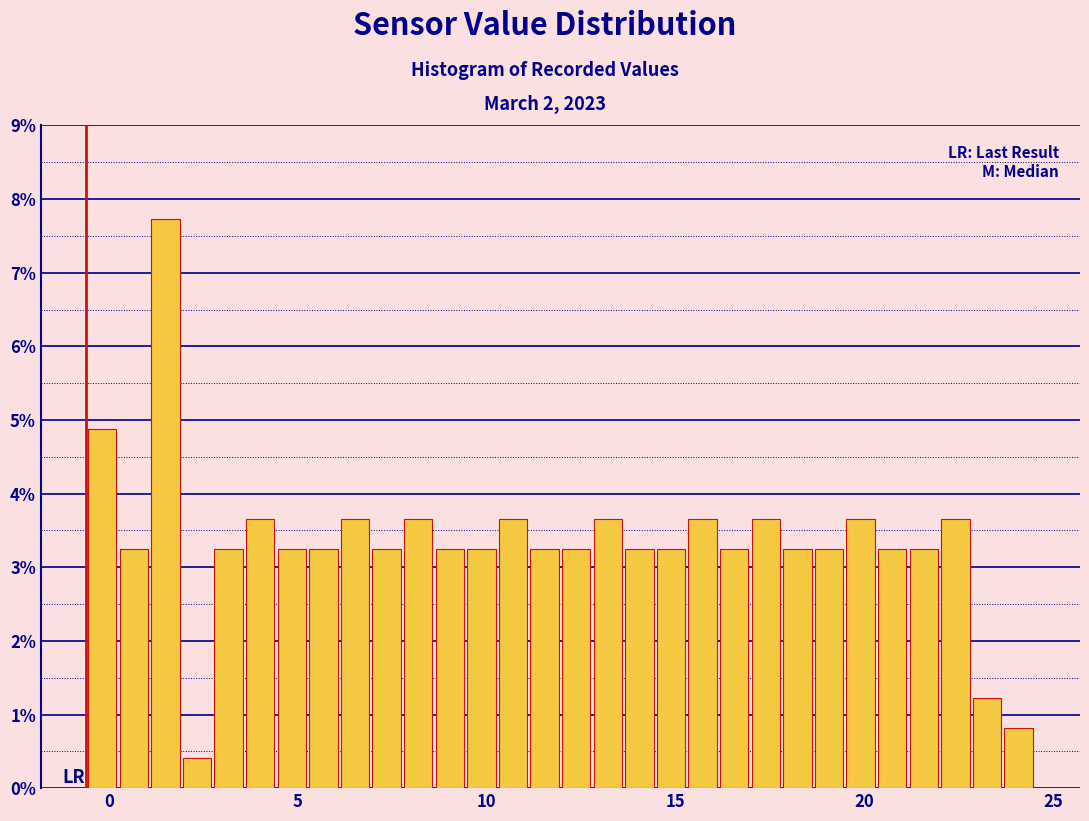

Around what value on the x-axis is the tallest bar? Give the approximate position of its centre, as read against the axis.

1.5